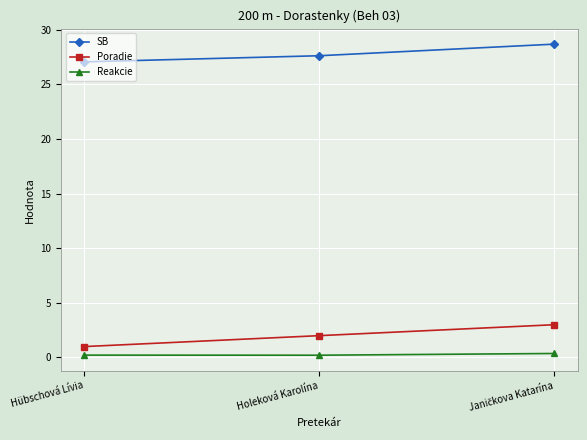

What is the minimum value for Poradie?

1.0